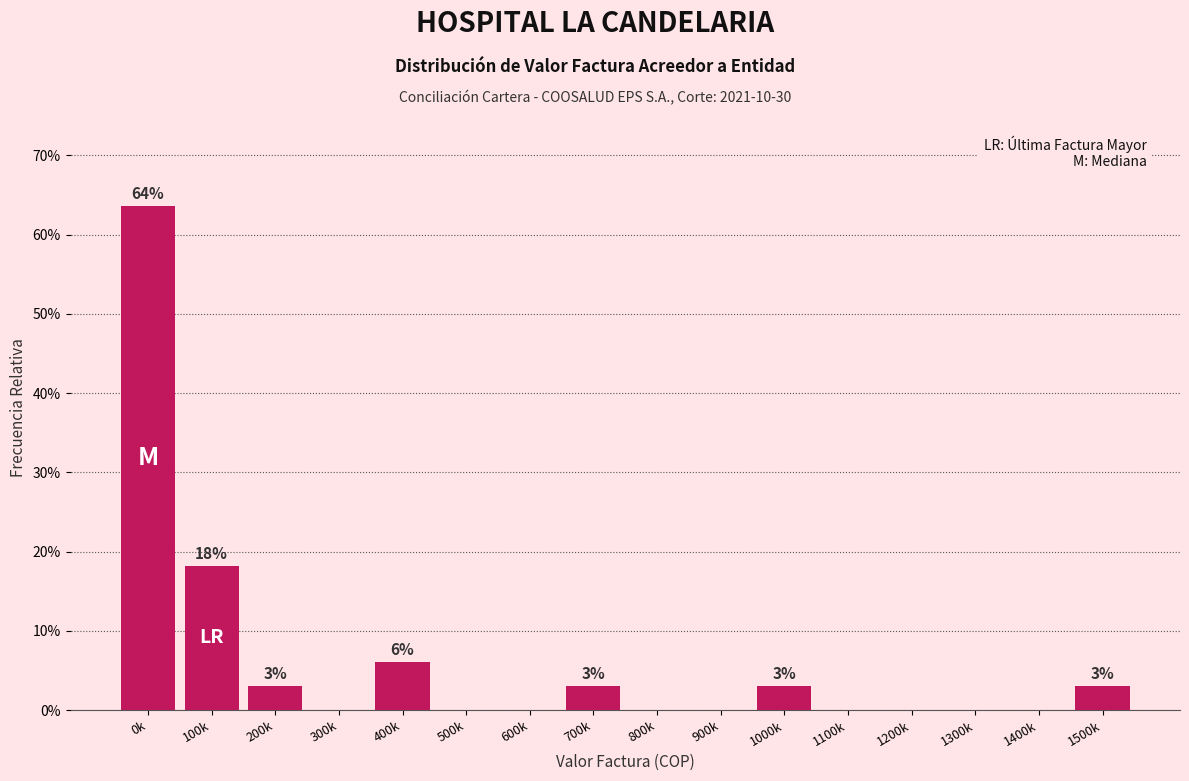

Reading left to right, list all the values displayed in this chart.

0k=63.6	100k=18.2	200k=3.0	300k=0.0	400k=6.1	500k=0.0	600k=0.0	700k=3.0	800k=0.0	900k=0.0	1000k=3.0	1100k=0.0	1200k=0.0	1300k=0.0	1400k=0.0	1500k=3.0